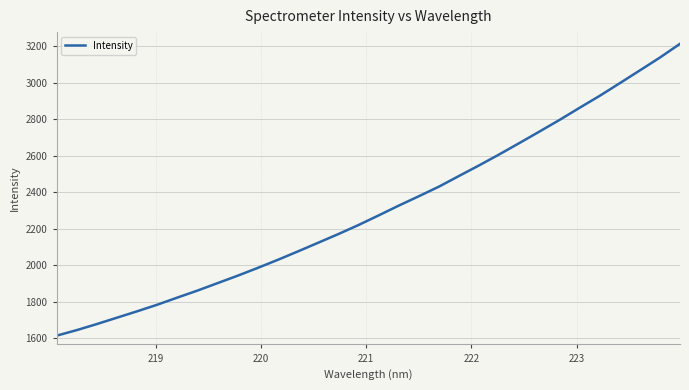

What is the smallest value displayed?

1613.1